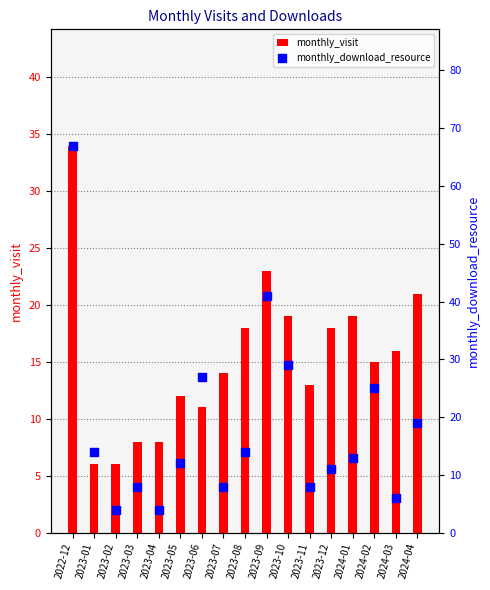

What are all the series names shown in the legend?

monthly_visit, monthly_download_resource